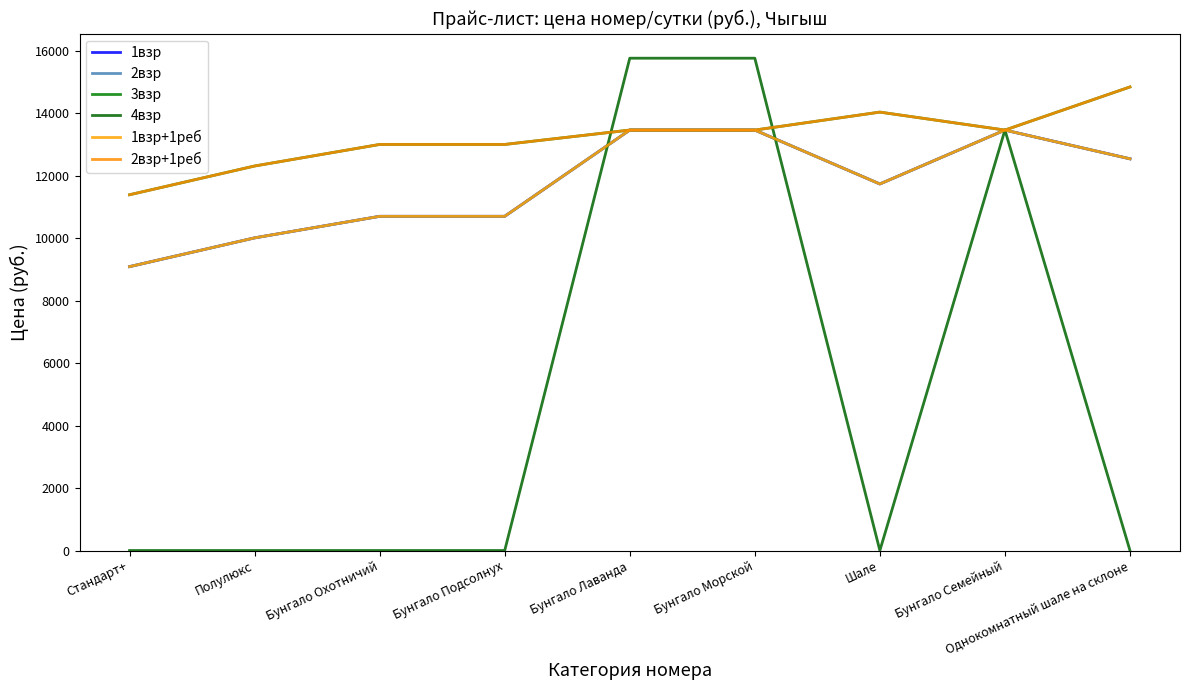

What are all the series names shown in the legend?

1взр, 2взр, 3взр, 4взр, 1взр+1реб, 2взр+1реб